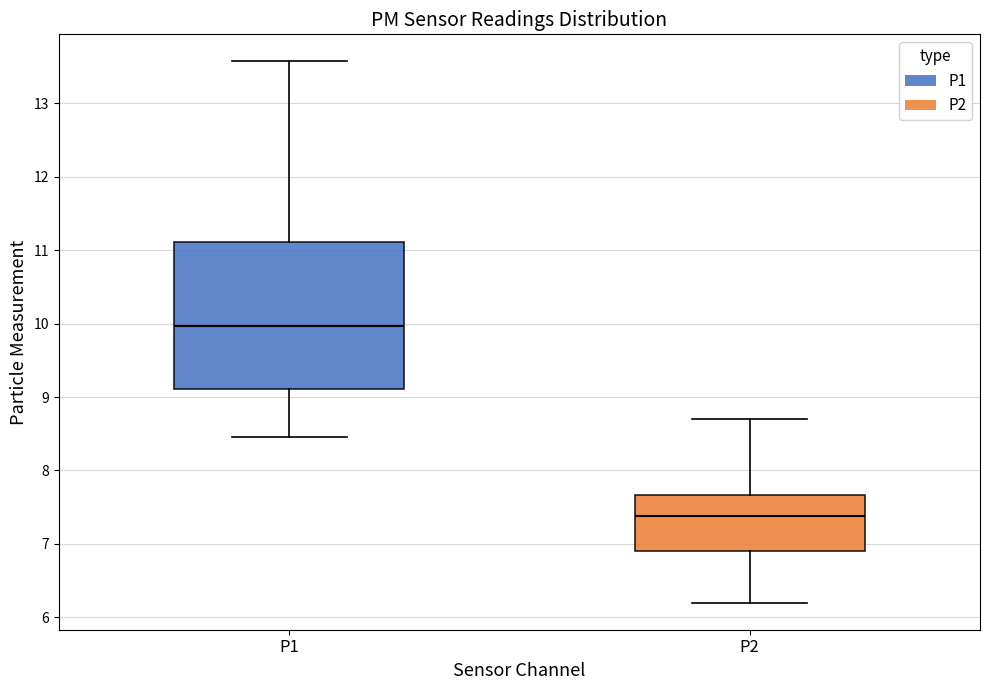

Which box has the highest median line?

P1